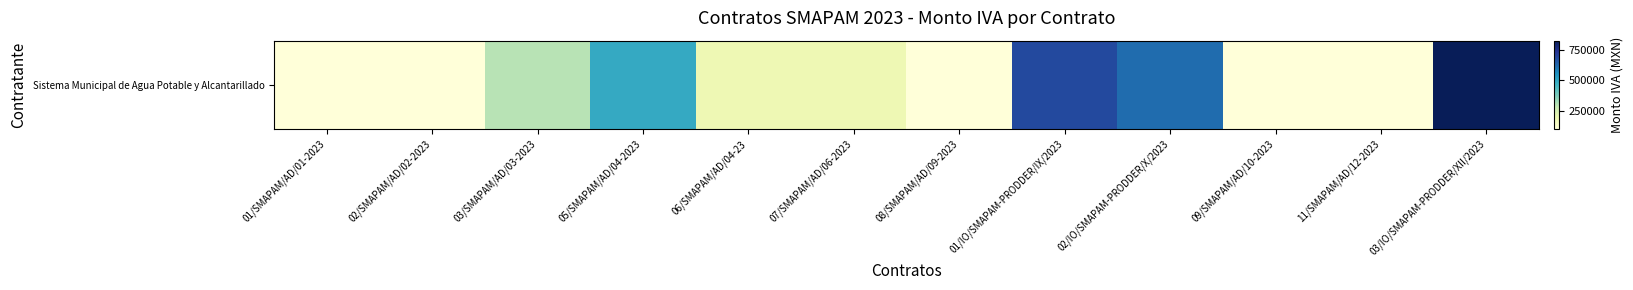

How many data points does each series have?

12